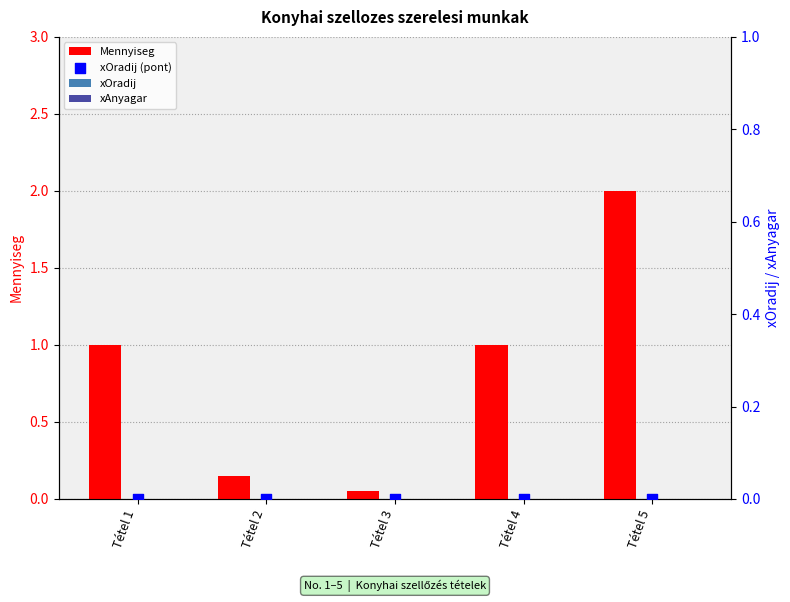

Which series reaches the minimum Y coordinate?

xOradij